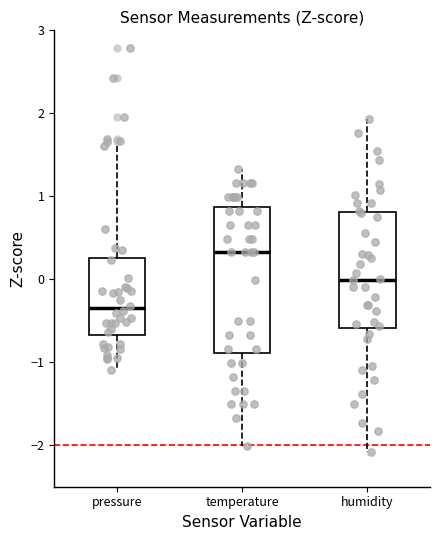

Which box has the lowest median line?

pressure